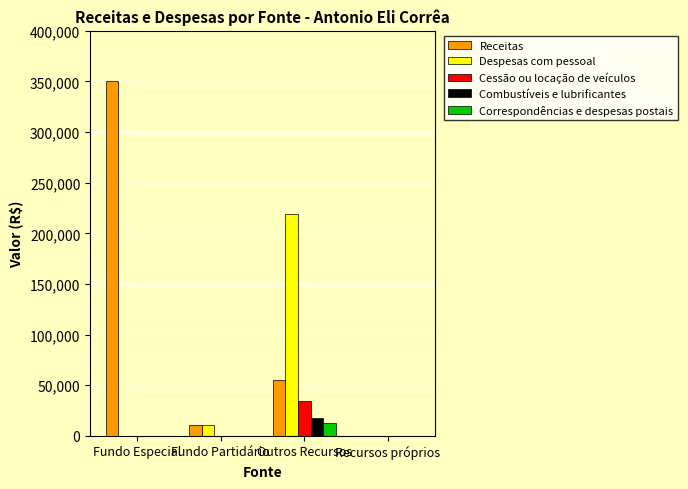

Between Outros Recursos and Recursos próprios, which series saw the biggest shift?

Despesas com pessoal